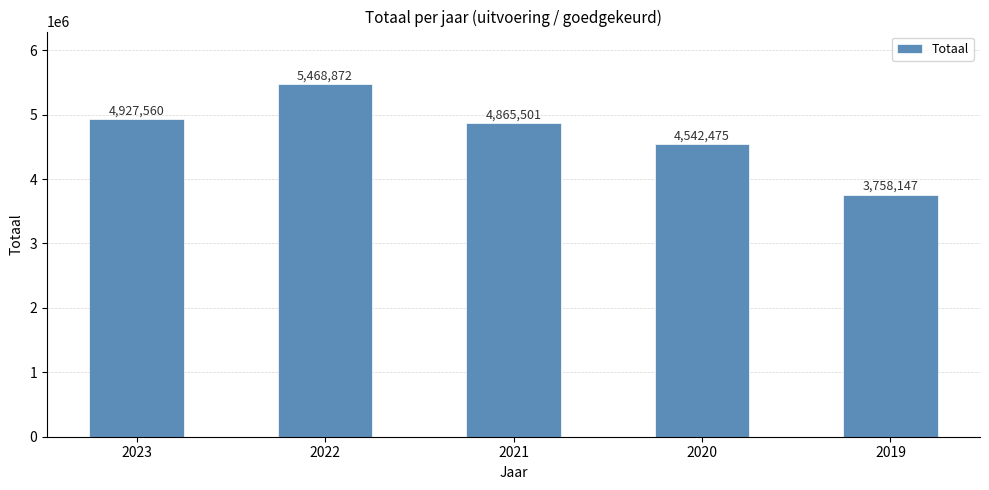

What is the average value?

4712511